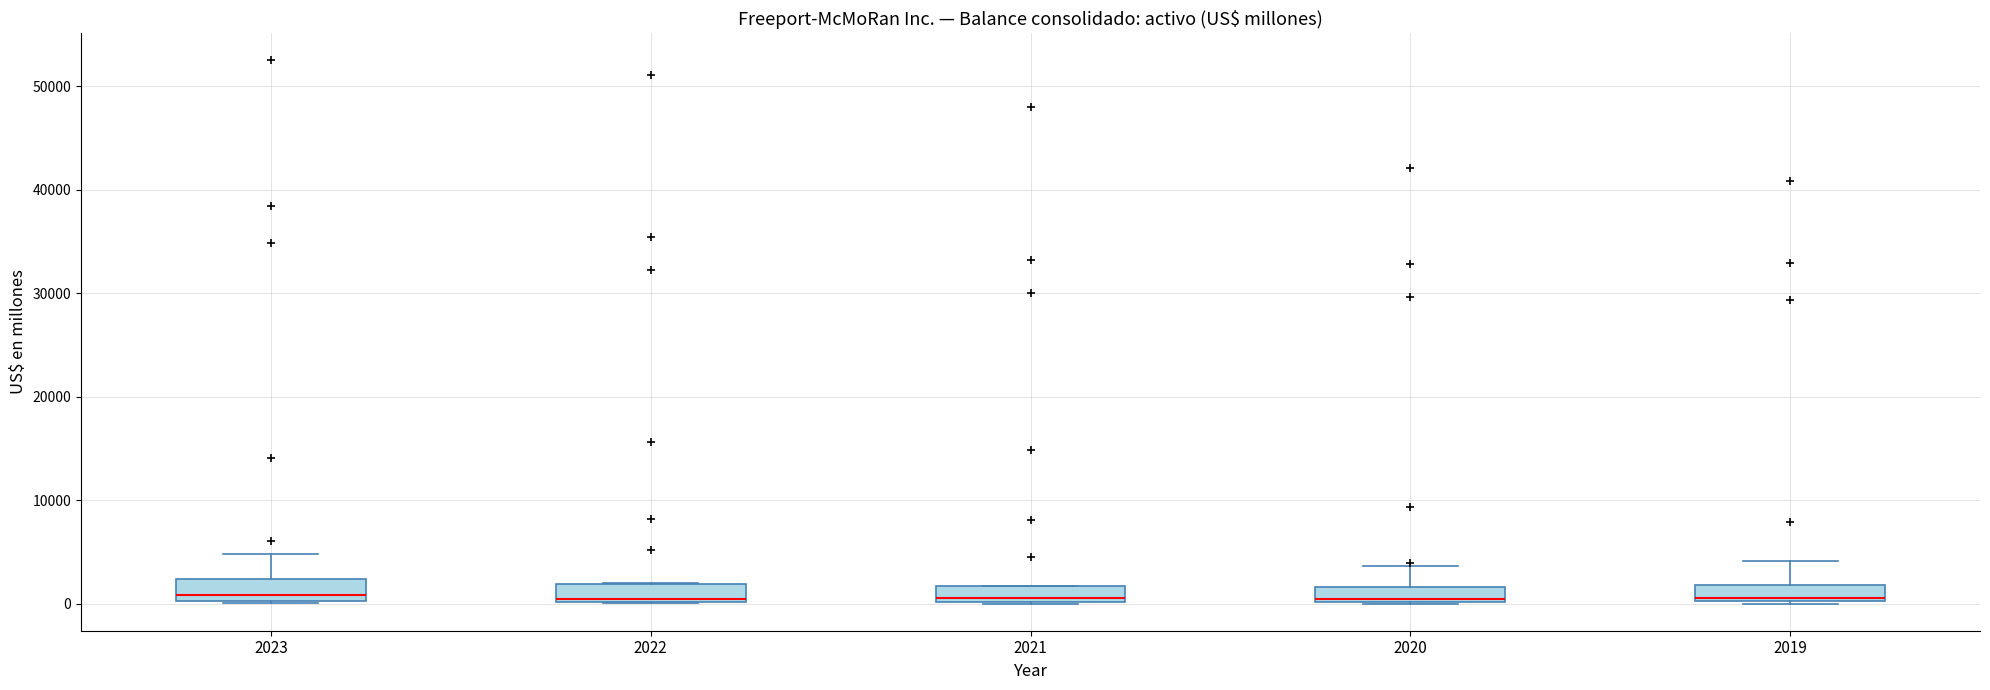

Where is the lower edge of the box at x = 2019 on the y-axis? The values are not printed on the chart, so give them approximately, as read against the axis.

0